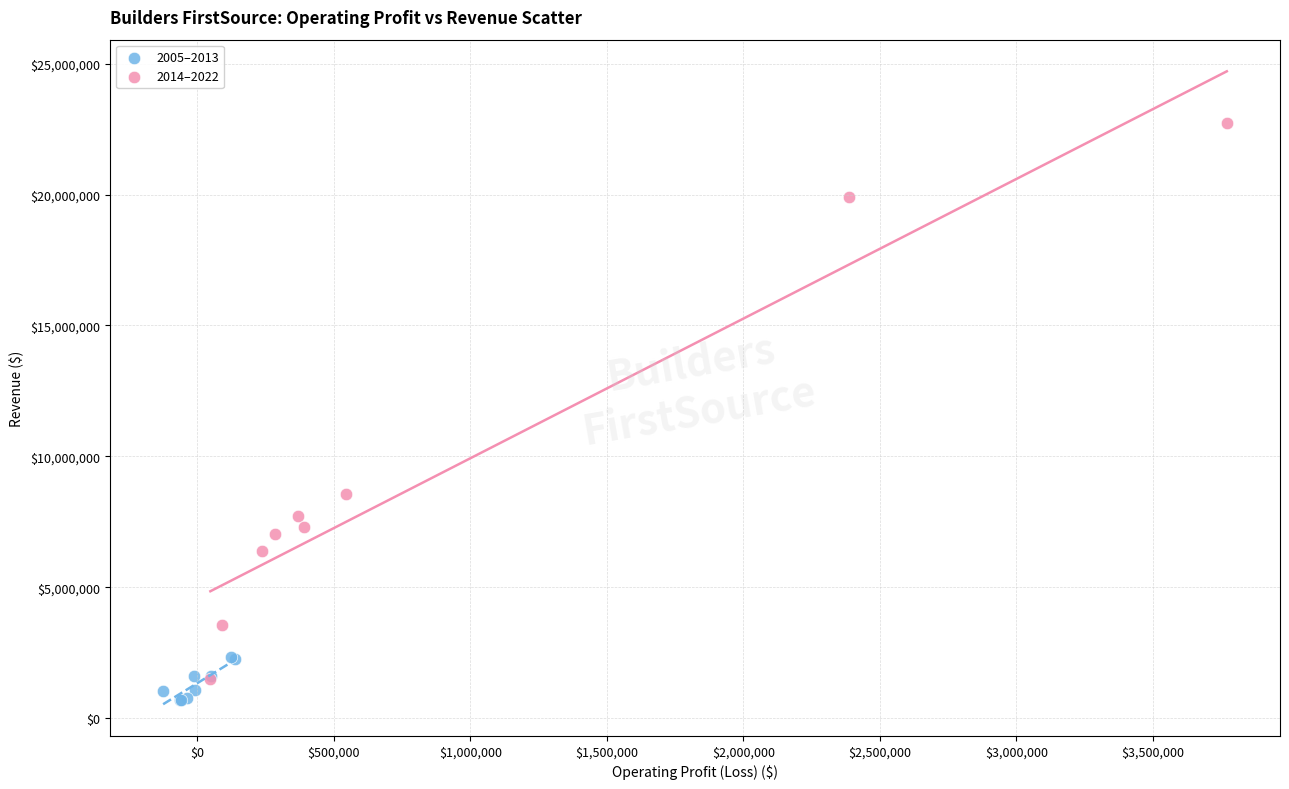

Which series has the largest Y range (max minus min)?

2014–2022